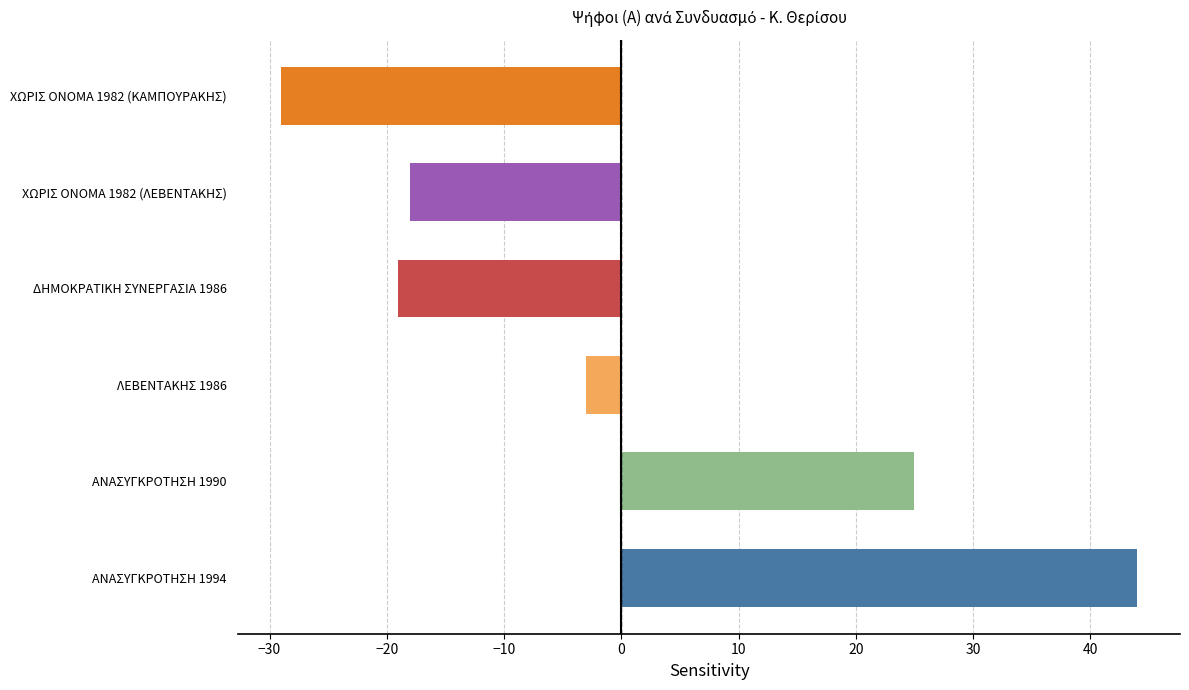

The chart shows a value of 75 at ΑΝΑΣΥΓΚΡΟΤΗΣΗ 1994. True or false?

False